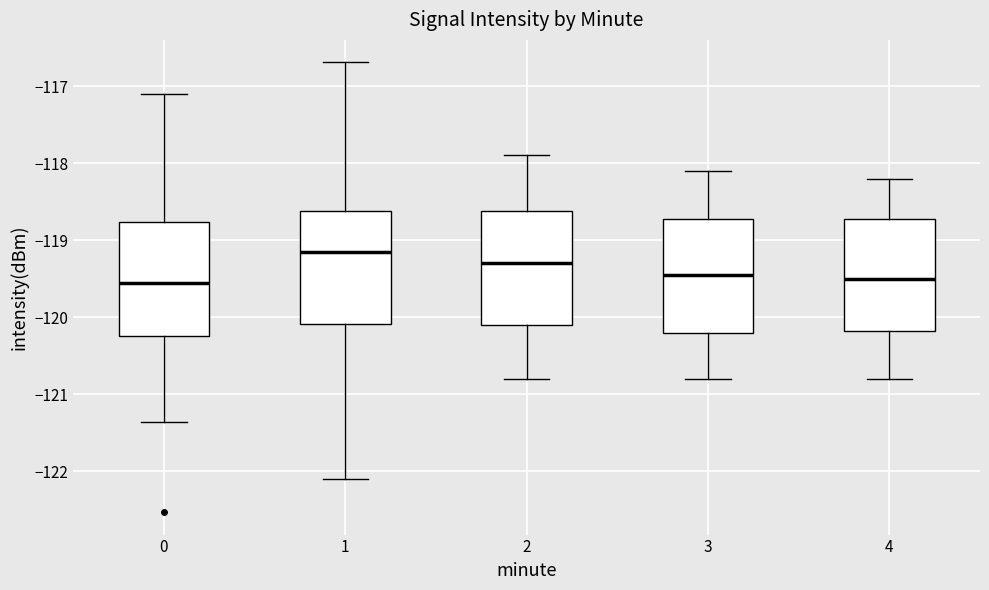

Where does the upper whisker of the box at x = 1 end on the y-axis? The values are not printed on the chart, so give them approximately, as read against the axis.

-116.7